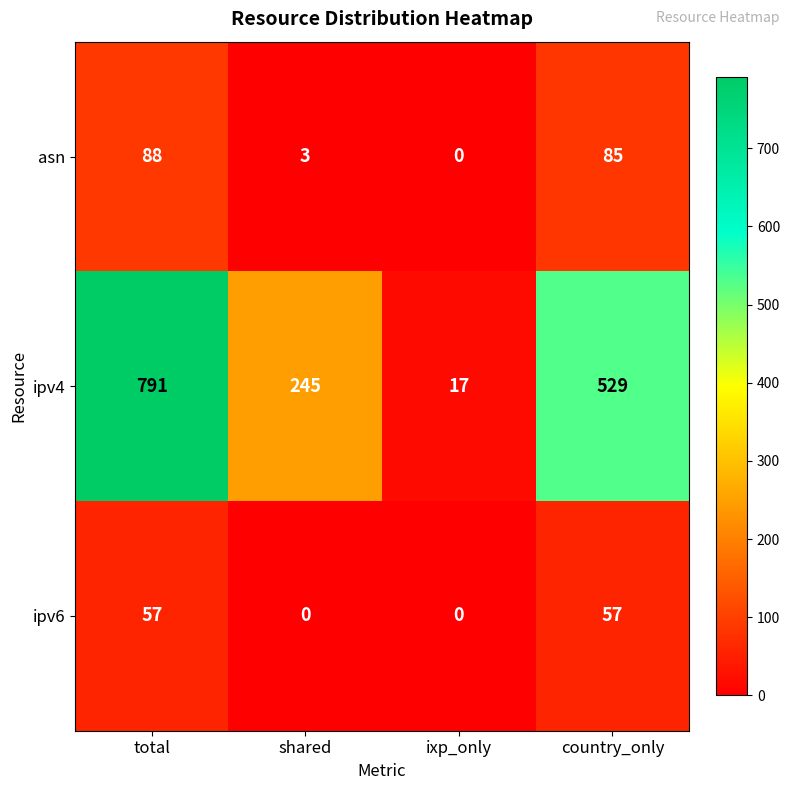

What is the difference between the ipv6 values at total and shared?

57